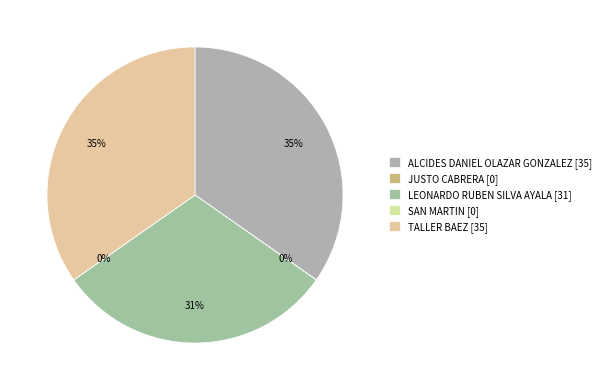

Combined, do TALLER BAEZ and JUSTO CABRERA account for over 50%?

No